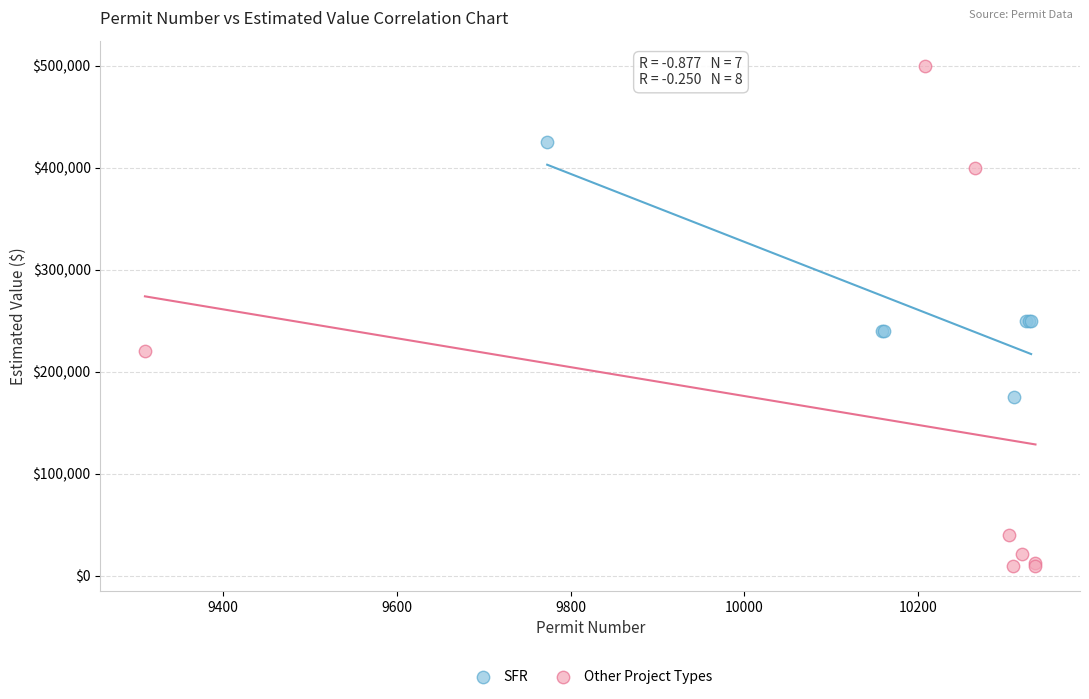

What are all the series names shown in the legend?

SFR, Other Project Types